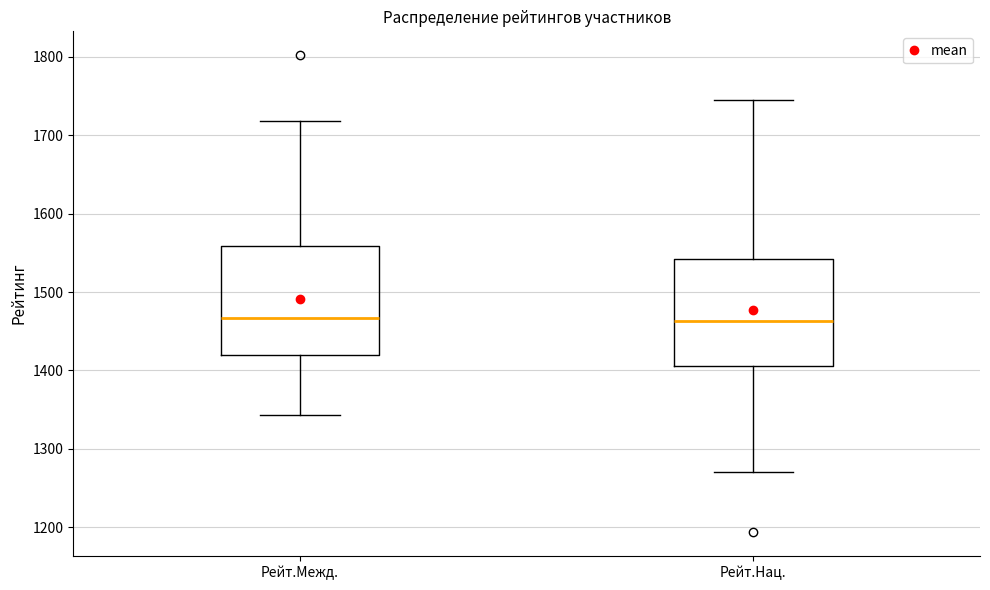

Reading left to right, read every box against the y-axis: the position of its median line, the range the box covers, and the ends of its whiskers. The values are not printed on the chart, so give them approximately, as read against the axis.

Рейт.Межд.: median 1470, box 1420 to 1560, whiskers 1340 to 1720
Рейт.Нац.: median 1460, box 1410 to 1540, whiskers 1270 to 1750